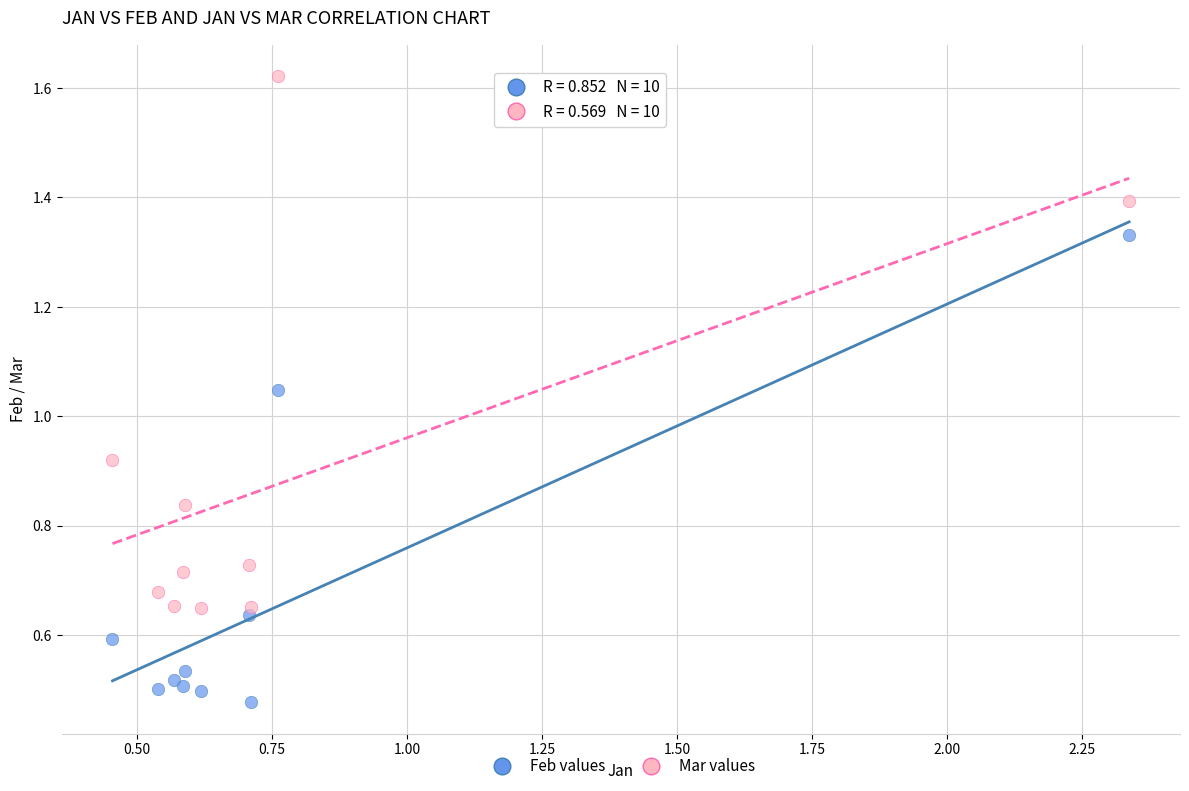

Which series reaches the maximum Y coordinate?

Mar values